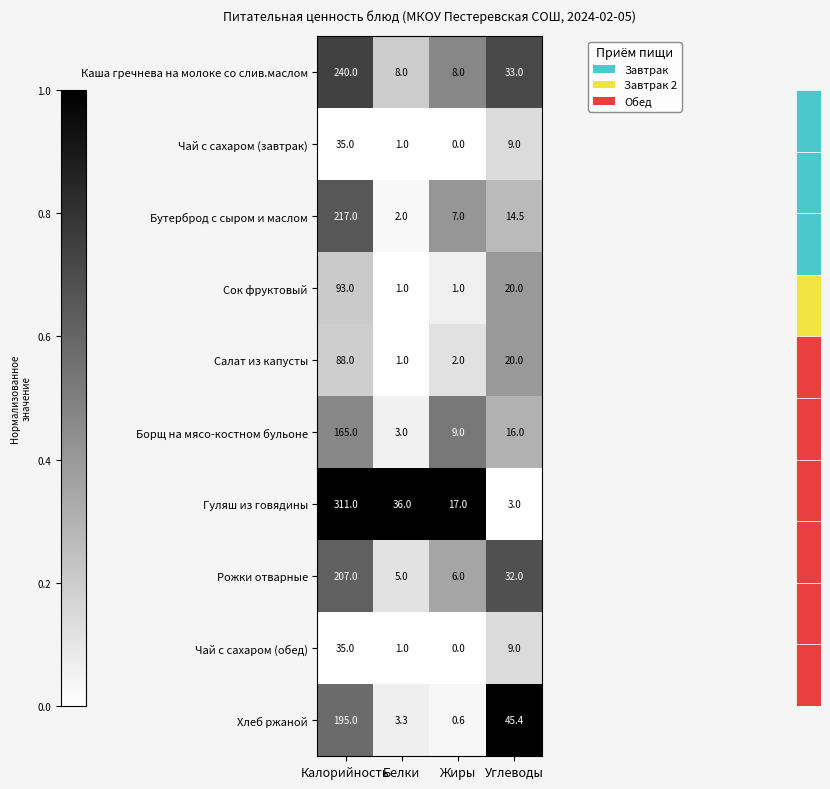

The value of Салат из капусты at Углеводы is 29.8. True or false?

False